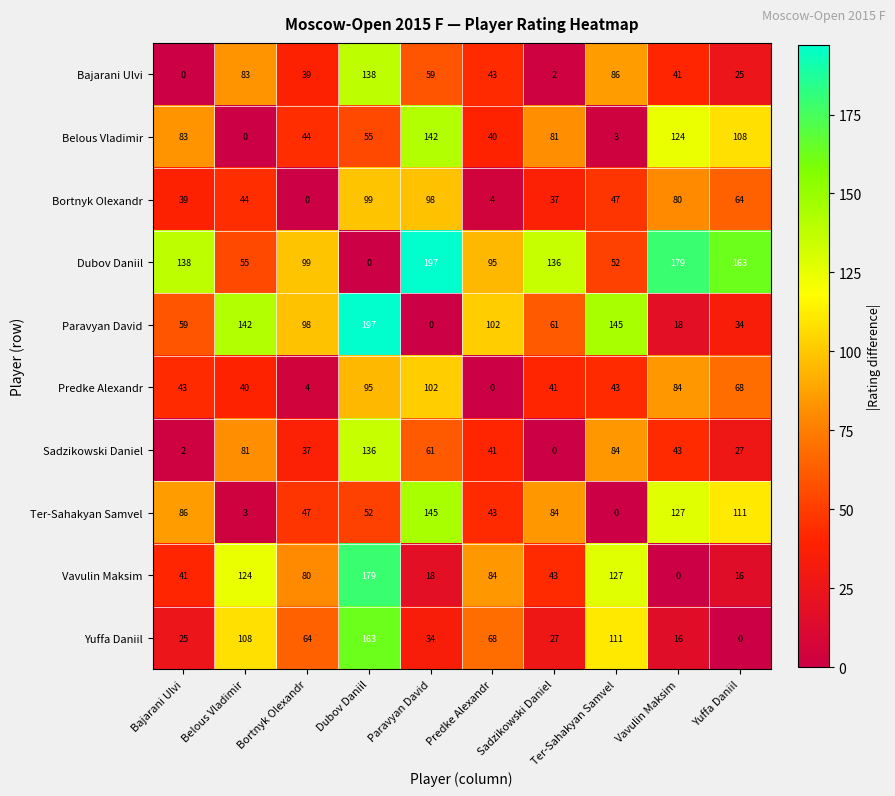

What is the maximum value shown in the chart?

197